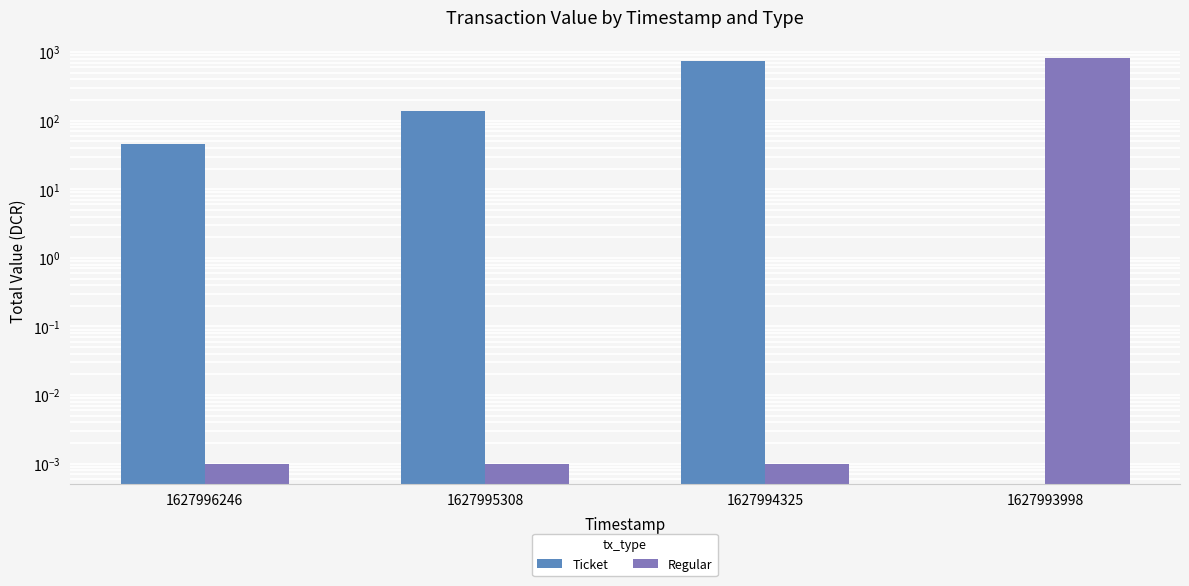

Which series has the largest range (max minus min)?

Regular